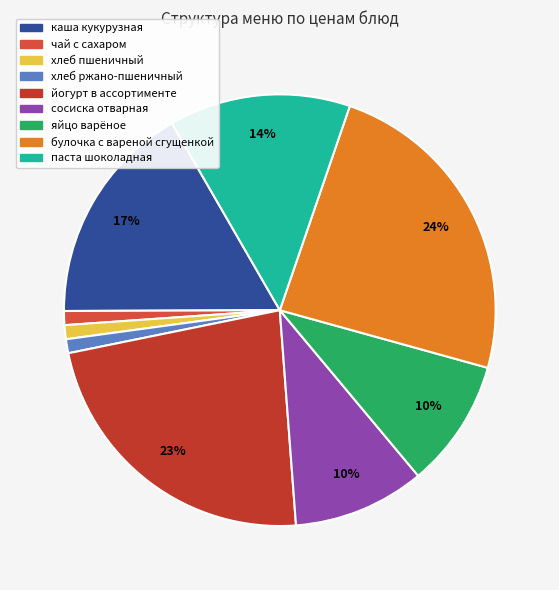

Which category has the smallest portion of the pie?

чай с сахаром